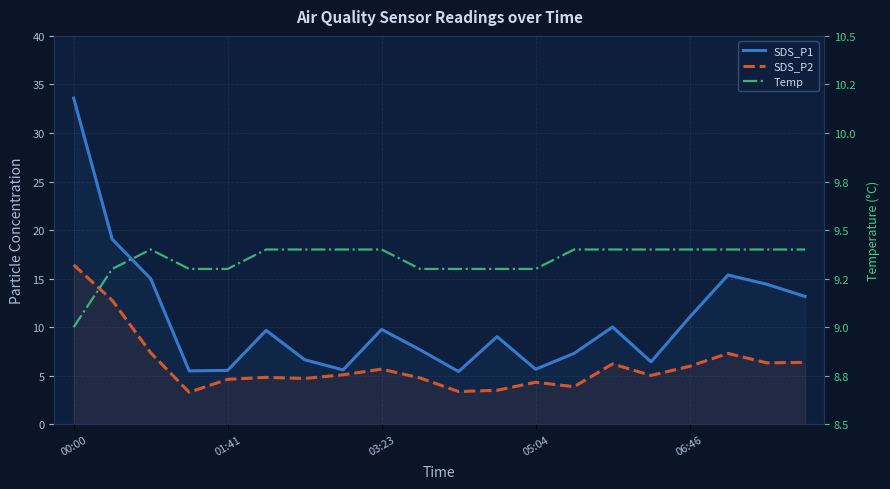

How many lines are shown in the chart?

3